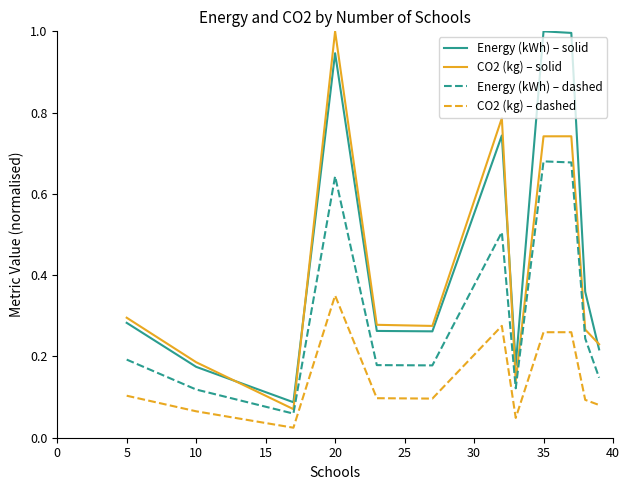

Which series has the largest total across all categories?

Energy (kWh) – solid